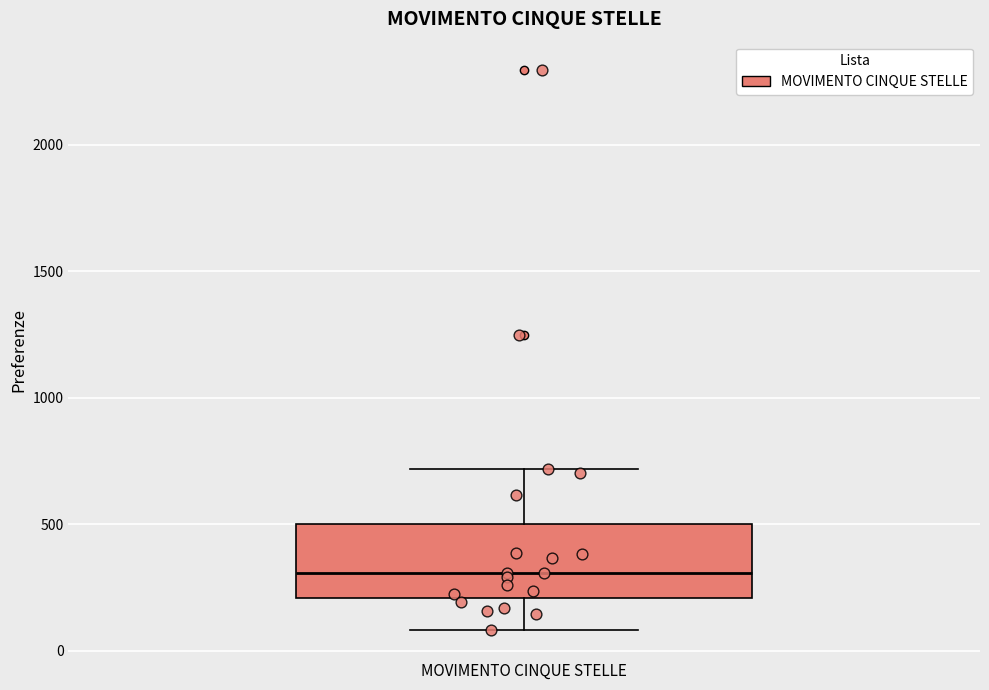

Where does the median line of the box for MOVIMENTO CINQUE STELLE sit on the y-axis? The values are not printed on the chart, so give them approximately, as read against the axis.

300